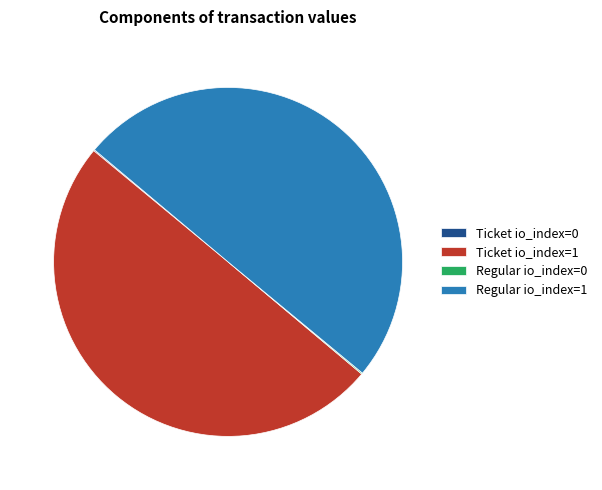

True or false: Regular io_index=1 accounts for 50% of the total.

True